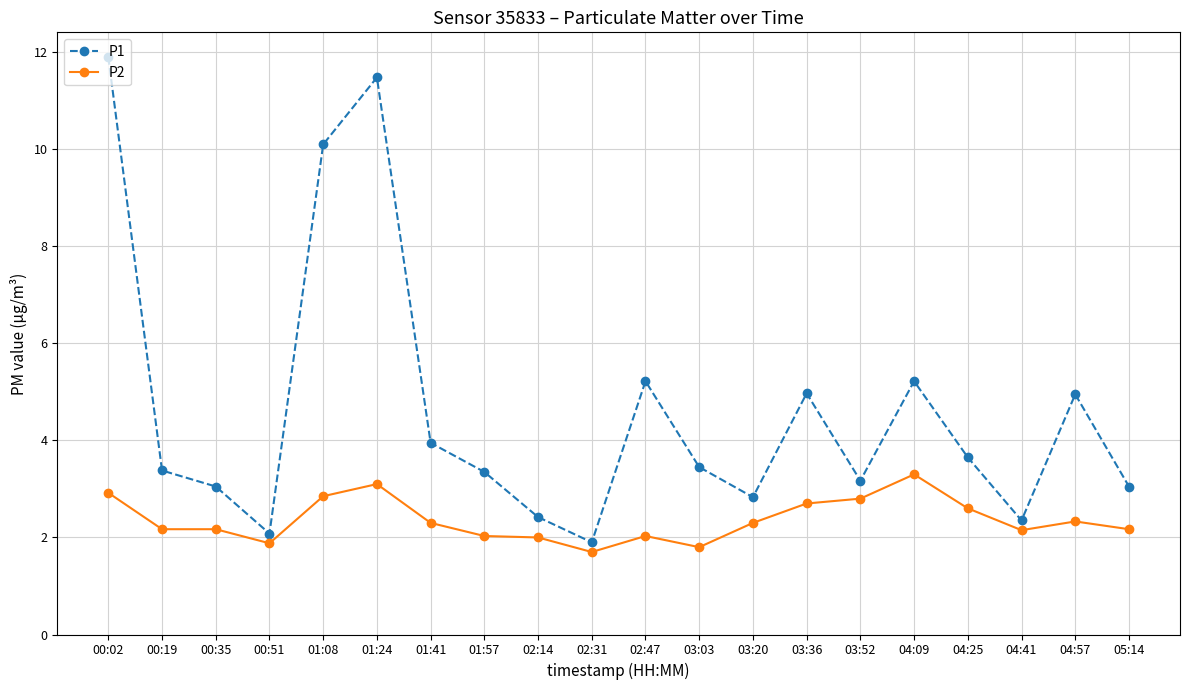

True or false: P2 has a value of 2.9 at 00:02.

True